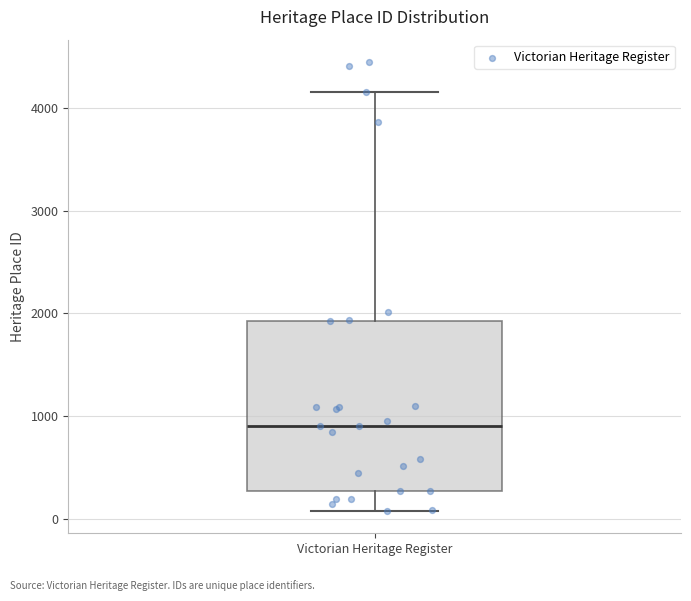

Where does the lower whisker of the box for Victorian Heritage Register end on the y-axis? The values are not printed on the chart, so give them approximately, as read against the axis.

100